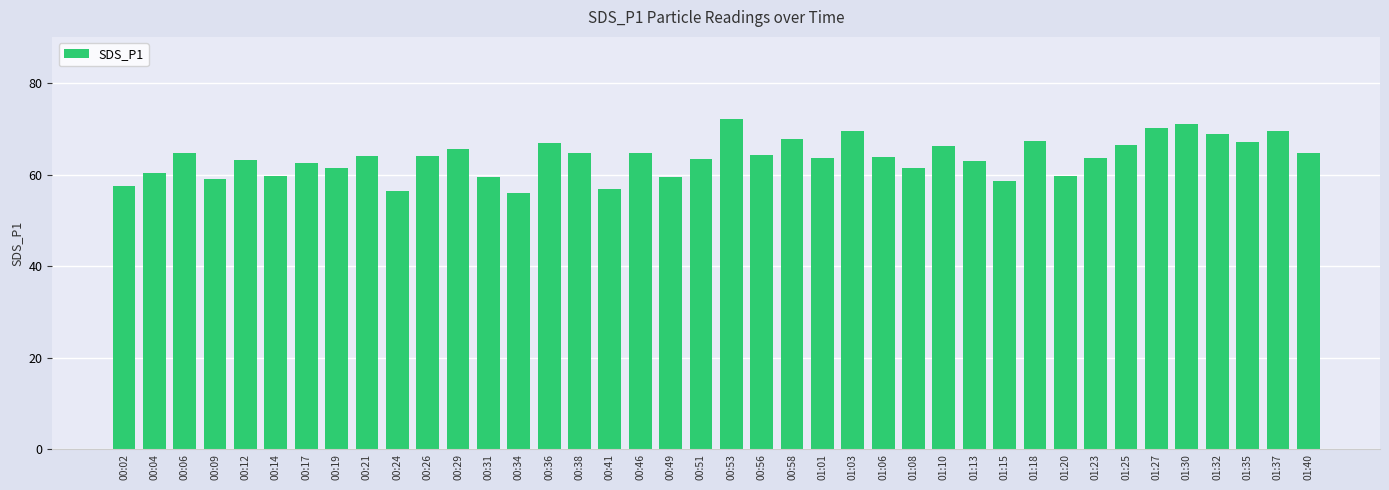

What is the average value?

63.7